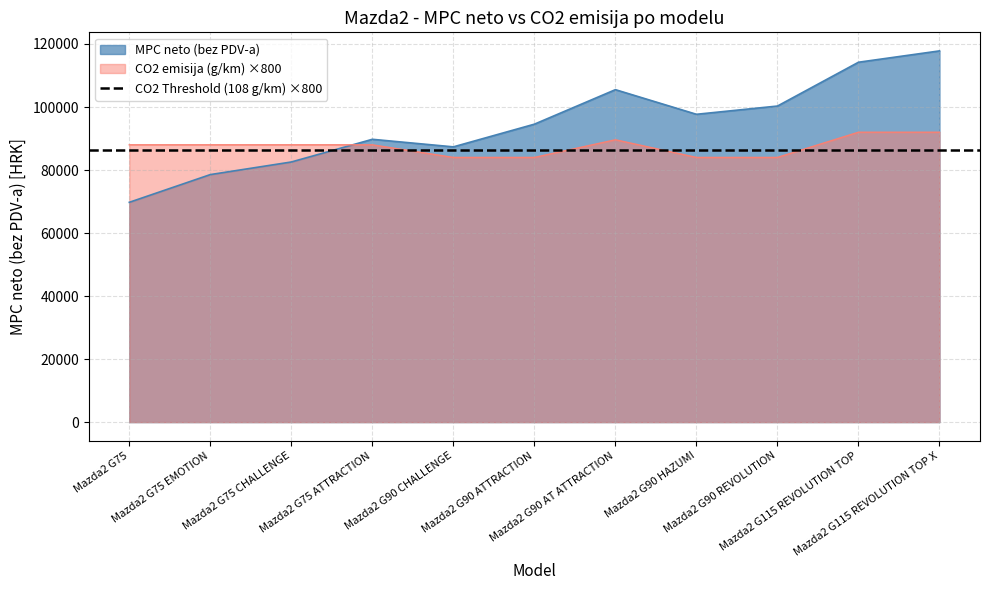

How many data points in MPC neto (bez PDV-a) are above 94552?

5